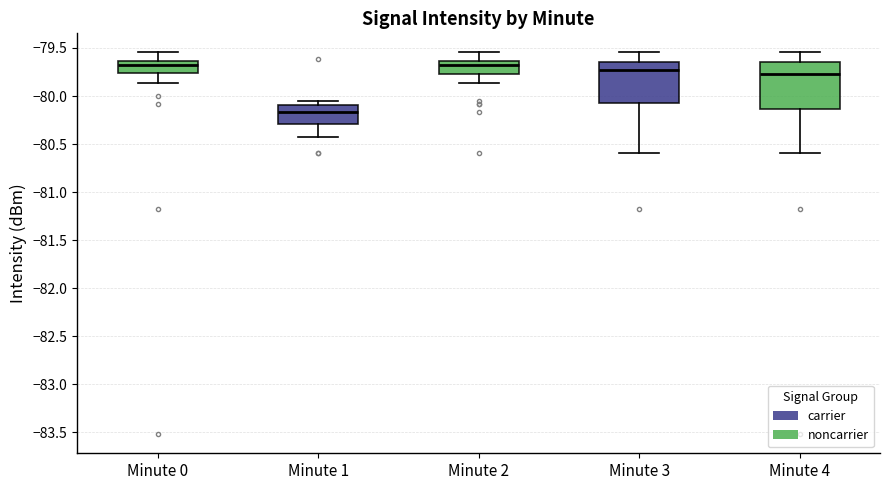

Reading left to right, read every box against the y-axis: the position of its median line, the range the box covers, and the ends of its whiskers. The values are not printed on the chart, so give them approximately, as read against the axis.

Minute 0: median -79.70, box -79.75 to -79.65, whiskers -79.85 to -79.55
Minute 1: median -80.15, box -80.30 to -80.10, whiskers -80.40 to -80.05
Minute 2: median -79.70, box -79.80 to -79.65, whiskers -79.85 to -79.55
Minute 3: median -79.75, box -80.10 to -79.65, whiskers -80.60 to -79.55
Minute 4: median -79.75, box -80.15 to -79.65, whiskers -80.60 to -79.55